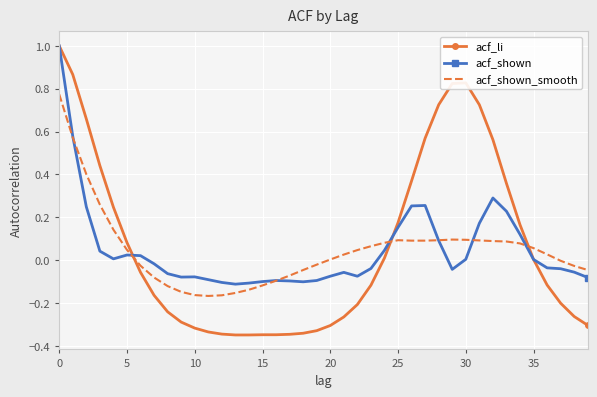

Which series has the largest range (max minus min)?

acf_li